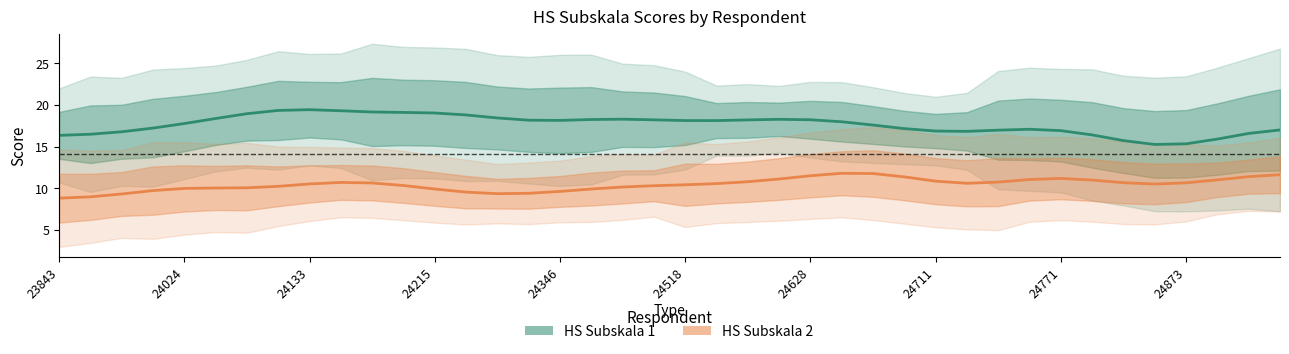

True or false: HS Subskala 2 has a value of 11.1 at 23.

True